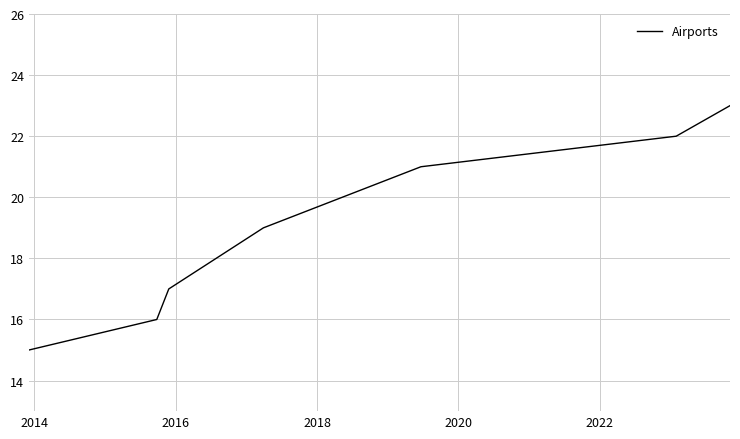

How many distinct data groups are displayed?

1